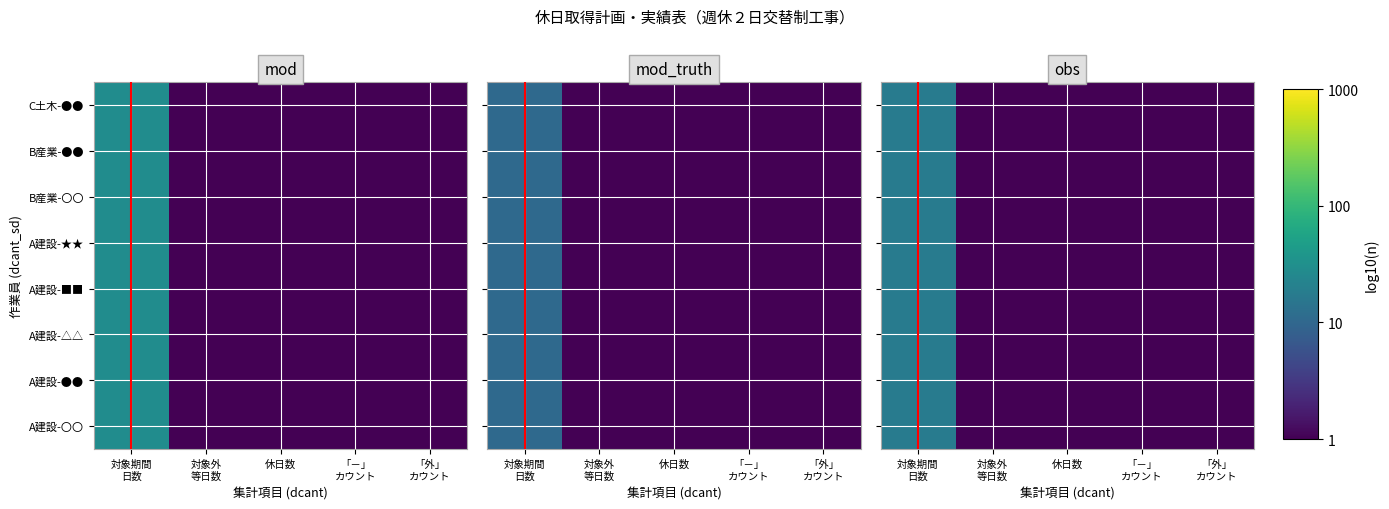

At 「－」 カウント, list the series in order from largest to smallest.

A建設-〇〇, A建設-●●, A建設-△△, A建設-■■, A建設-★★, B産業-〇〇, B産業-●●, C土木-●●